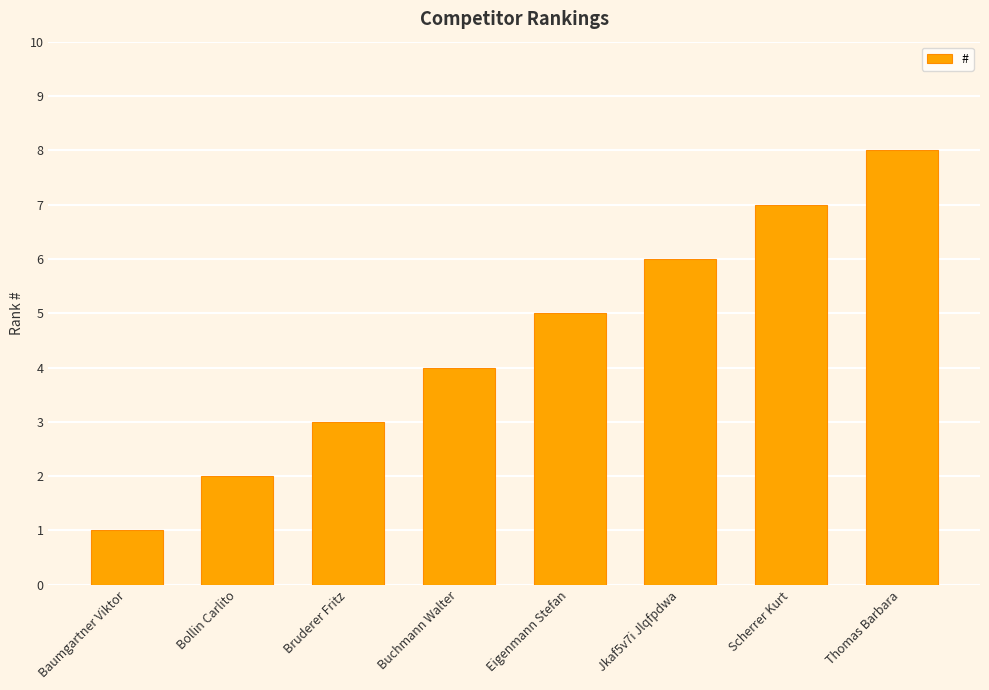

How many distinct data groups are displayed?

1